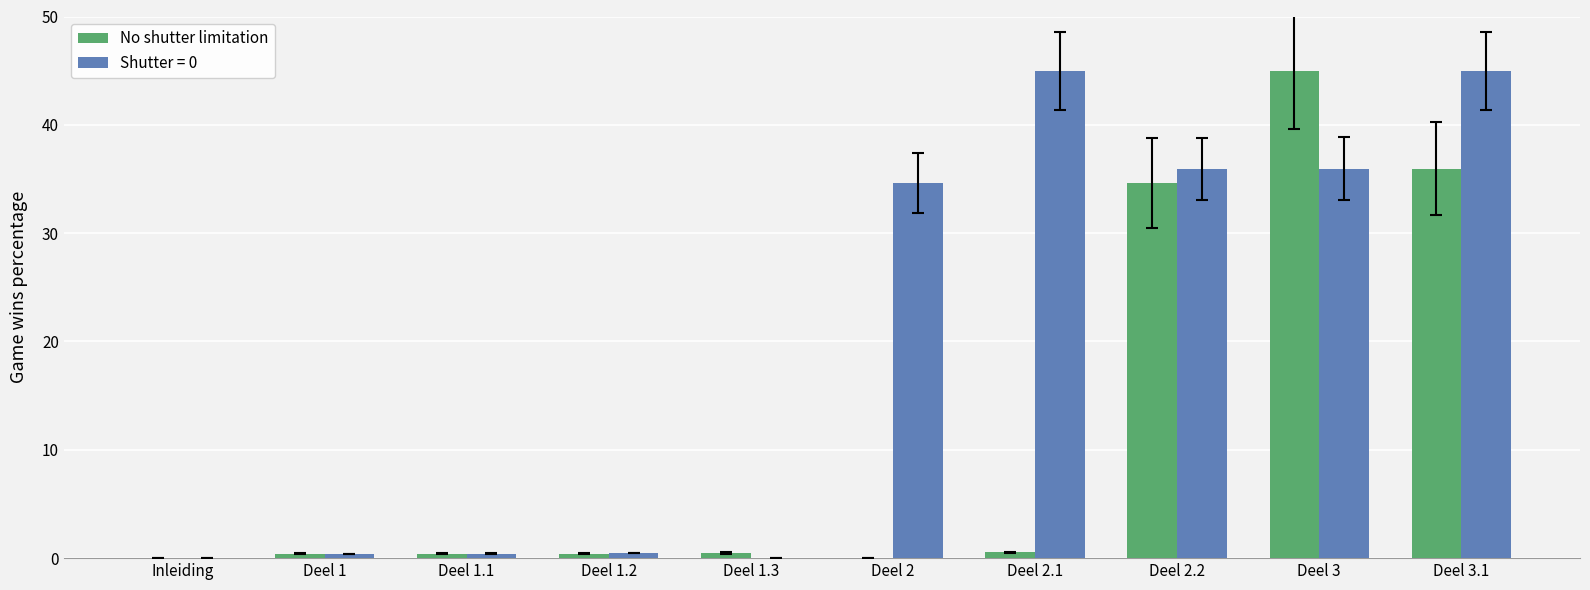

Are the bars grouped side by side (vs. stacked)?

Yes